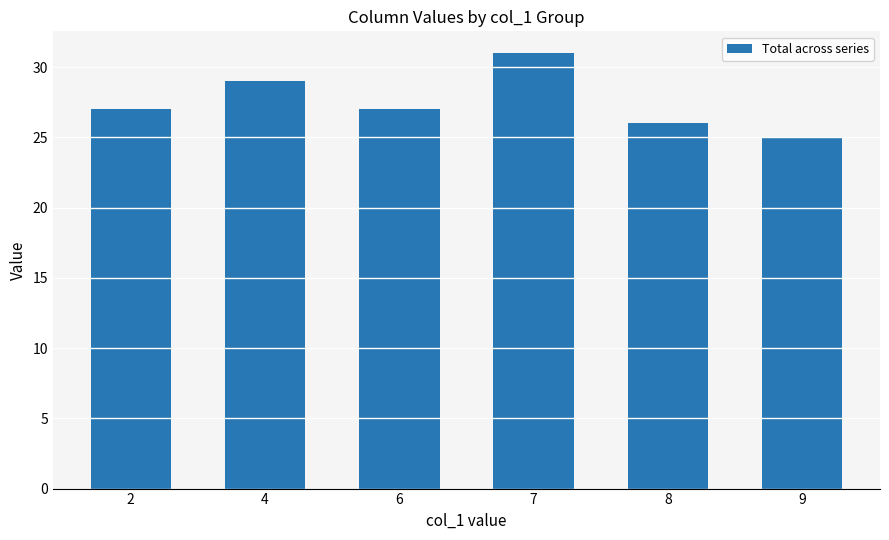

Reading right to left, extract all data points from this chart.

9=25	8=26	7=31	6=27	4=29	2=27